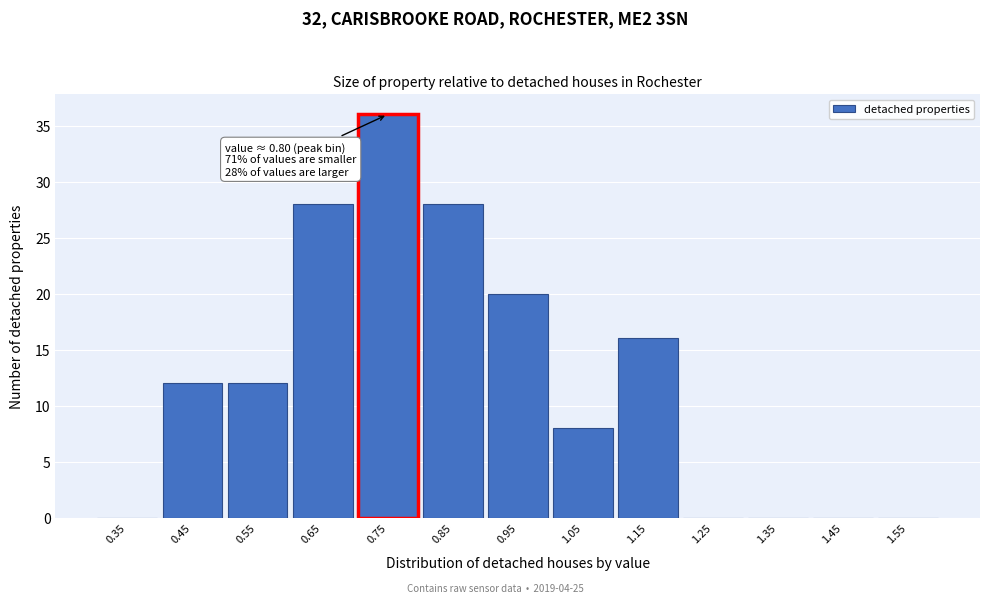

Reading left to right, extract all data points from this chart.

0.35=0	0.45=12	0.55=12	0.65=28	0.75=36	0.85=28	0.95=20	1.05=8	1.15=16	1.25=0	1.35=0	1.45=0	1.55=0